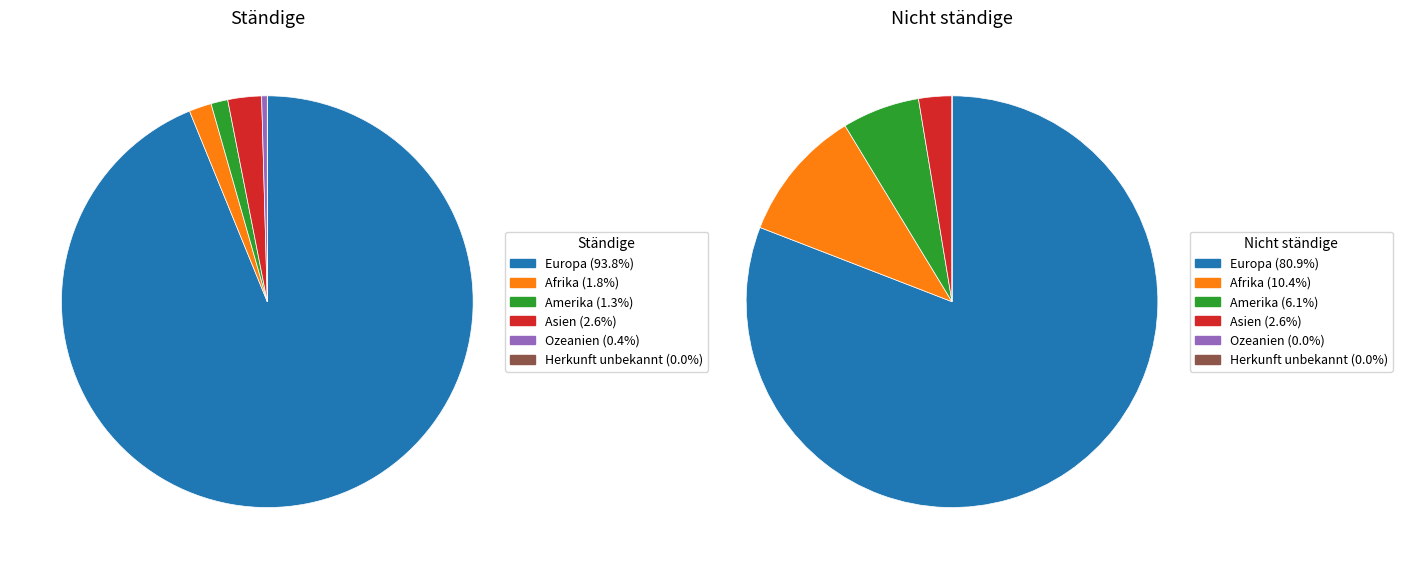

What percentage do Asien and Europa together represent?

96.5%